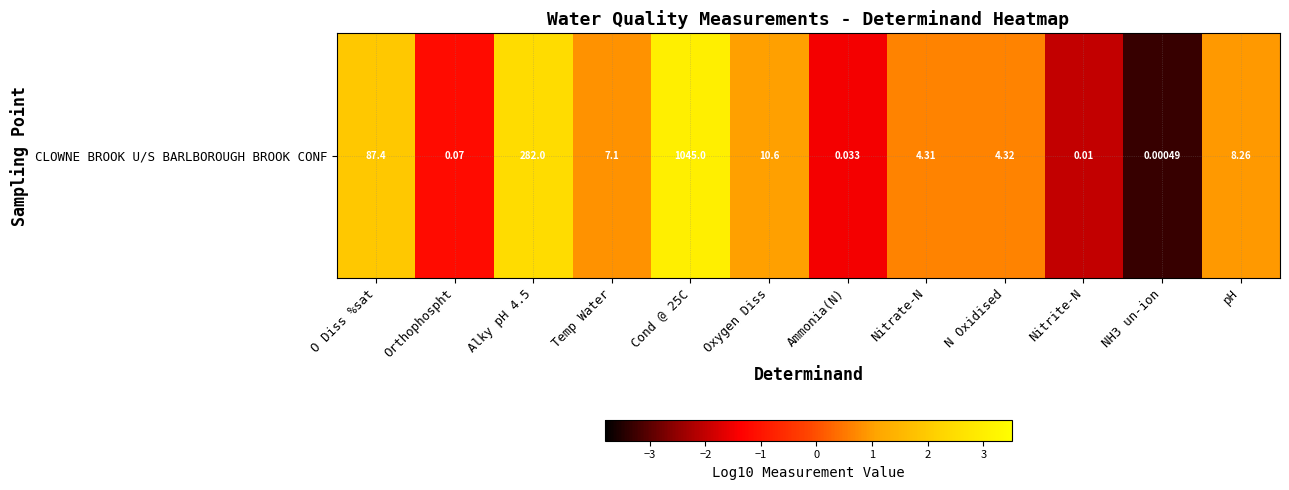

What is the minimum value shown in the chart?

-3.3